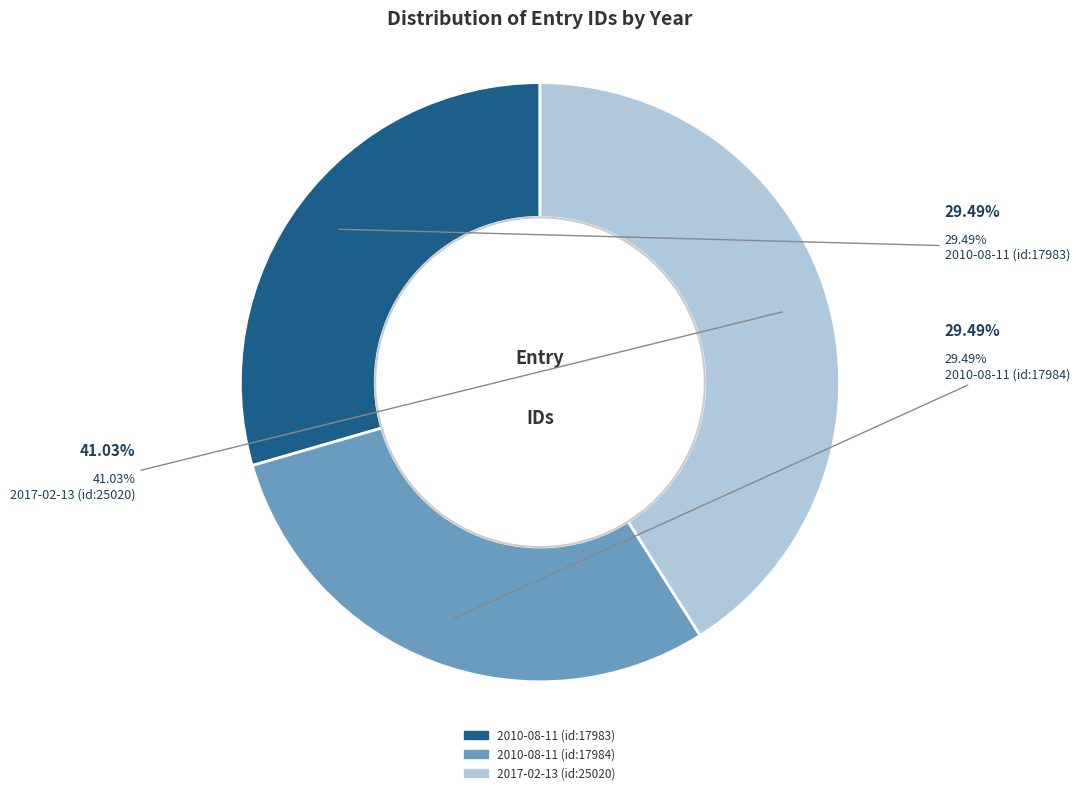

What is the ratio of the value at 2010-08-11 (id:17984) to the value at 2010-08-11 (id:17983)?

1.0